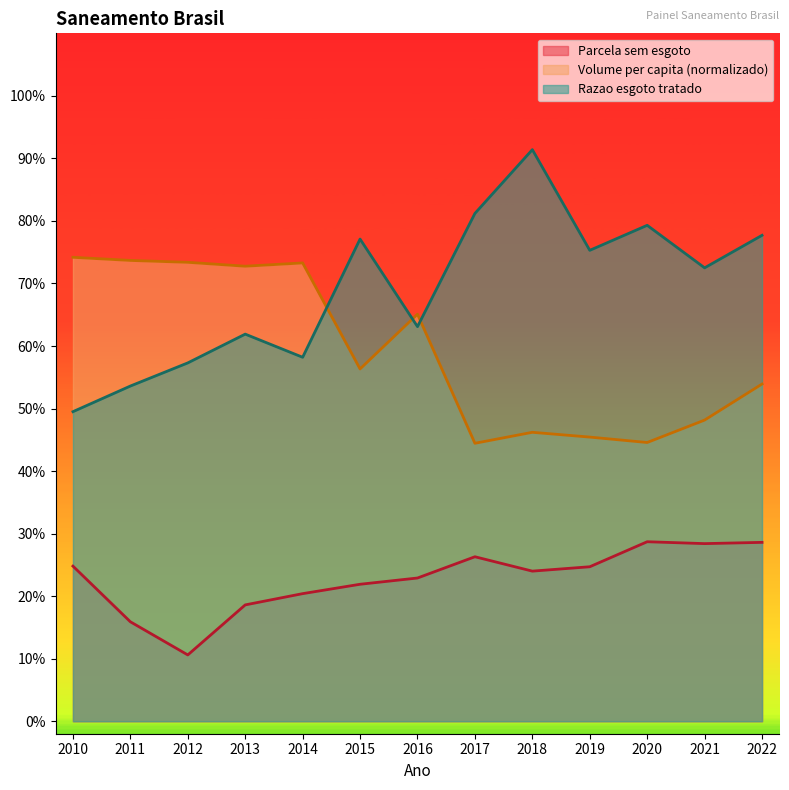

True or false: Razao esgoto tratado has a value of 0.4 at 2015.

False